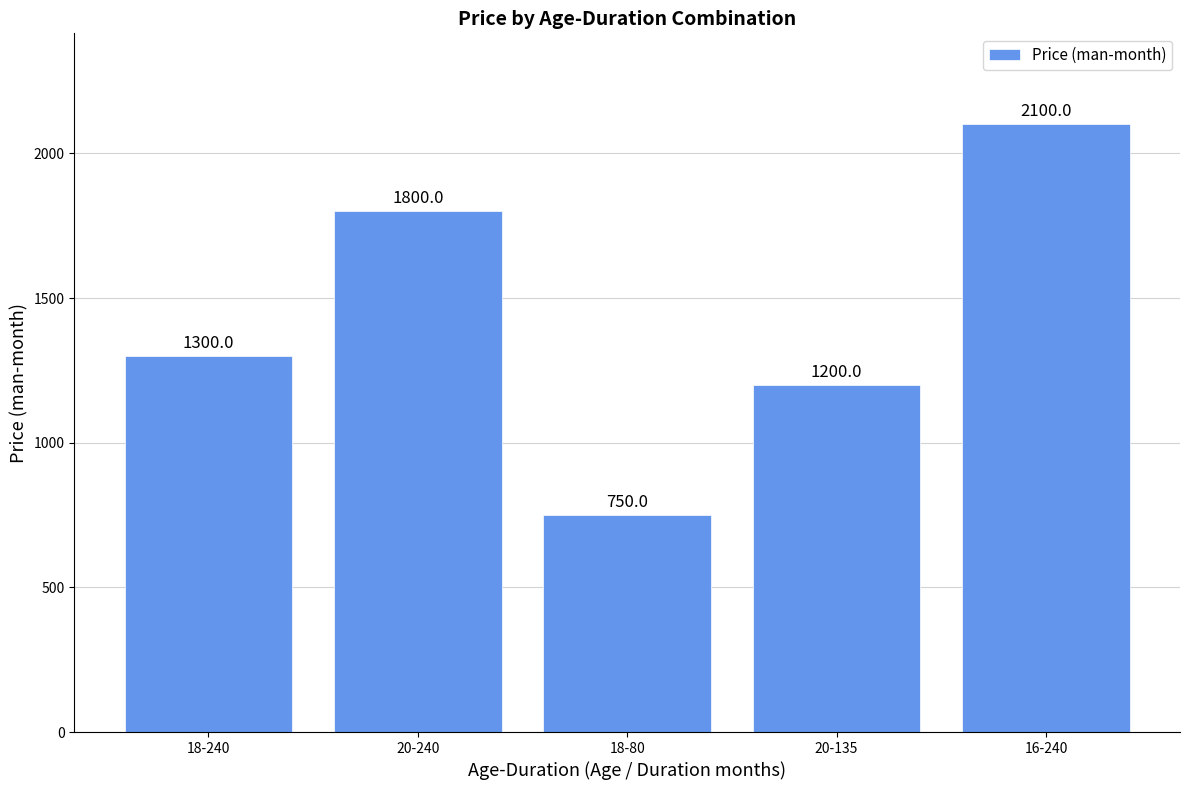

Are the bars horizontal?

No